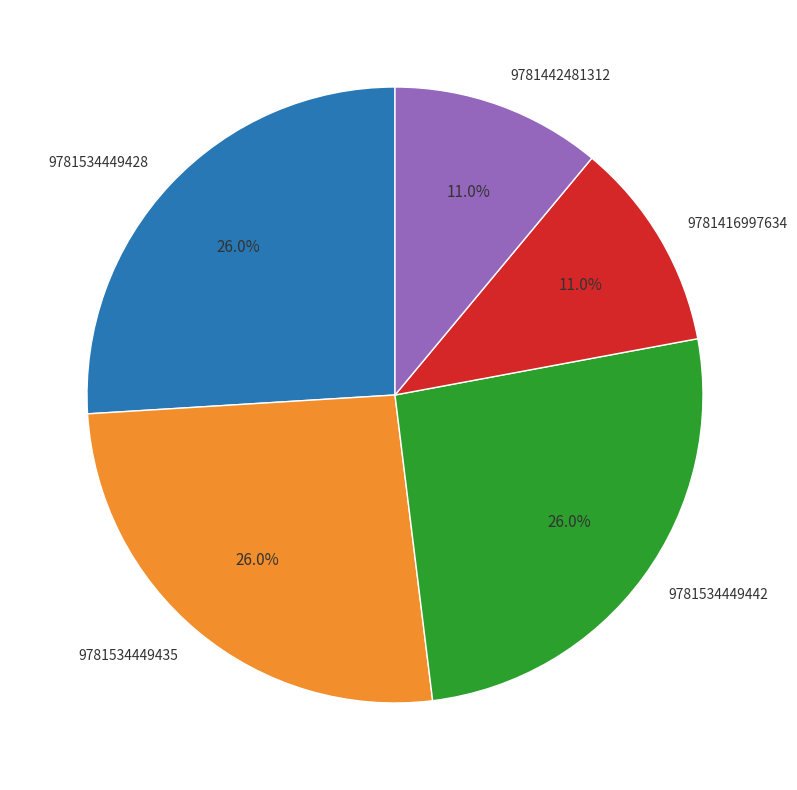

To the nearest percent, what is the difference between the largest and smallest slice percentages?

15%